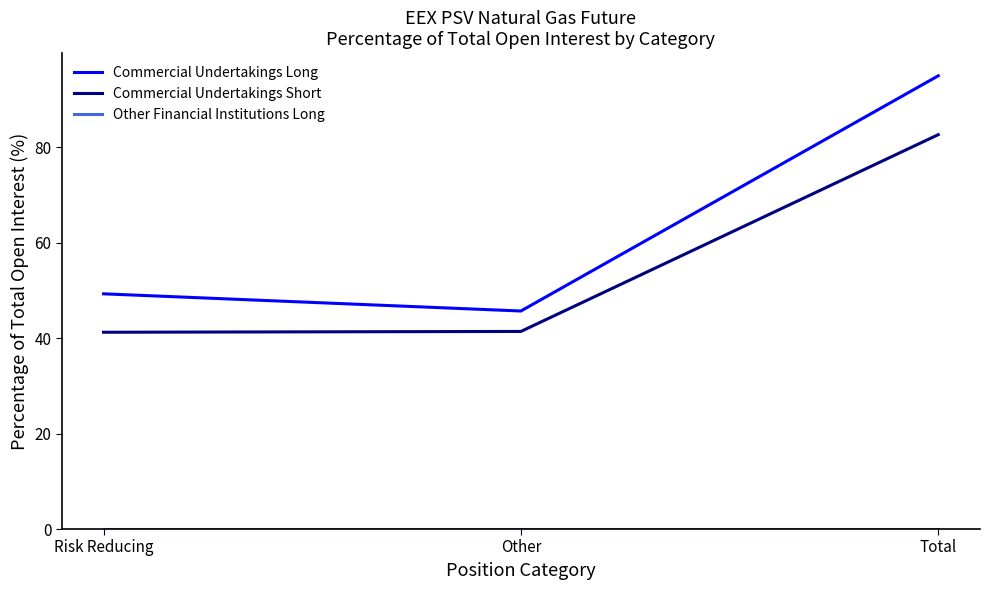

List the labels in order of Commercial Undertakings Long value, smallest first.

Other, Risk Reducing, Total